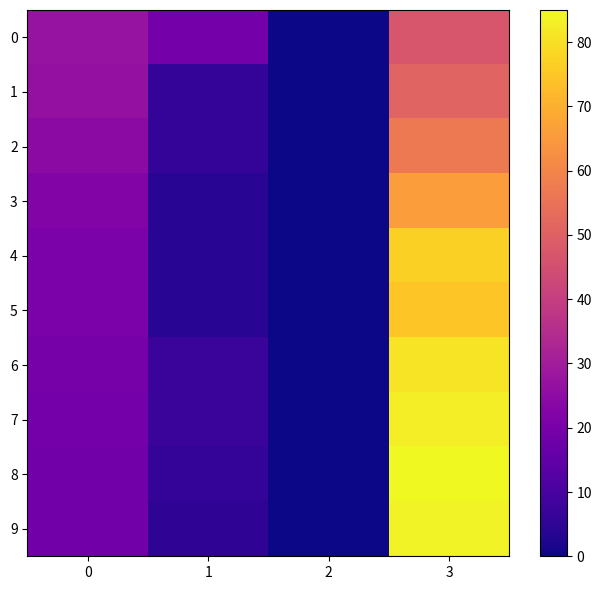

Which series has the largest range (max minus min)?

8